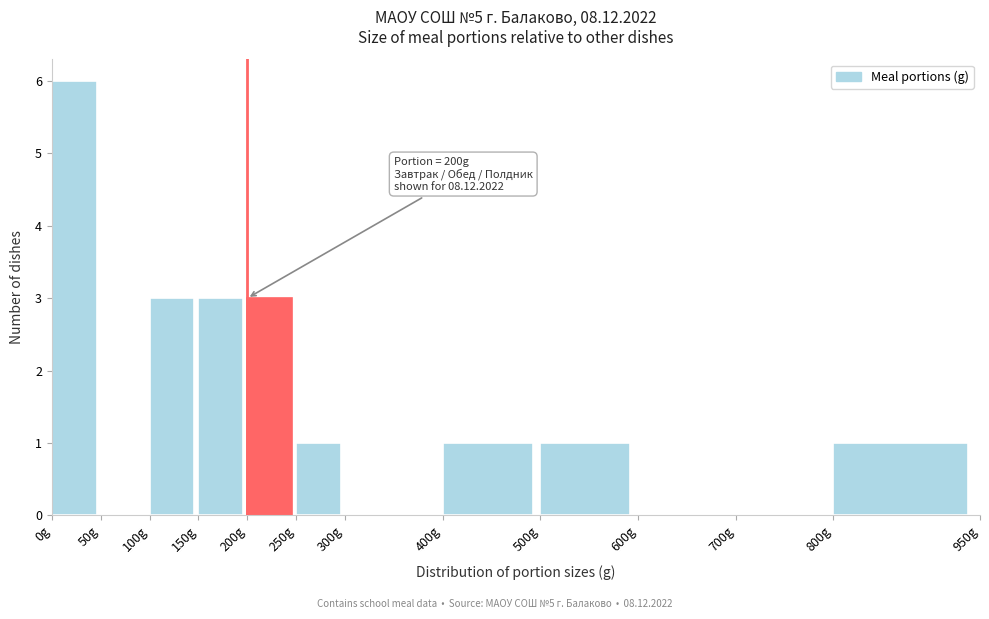

Which range on the x-axis has the tallest bar?

0 to 50